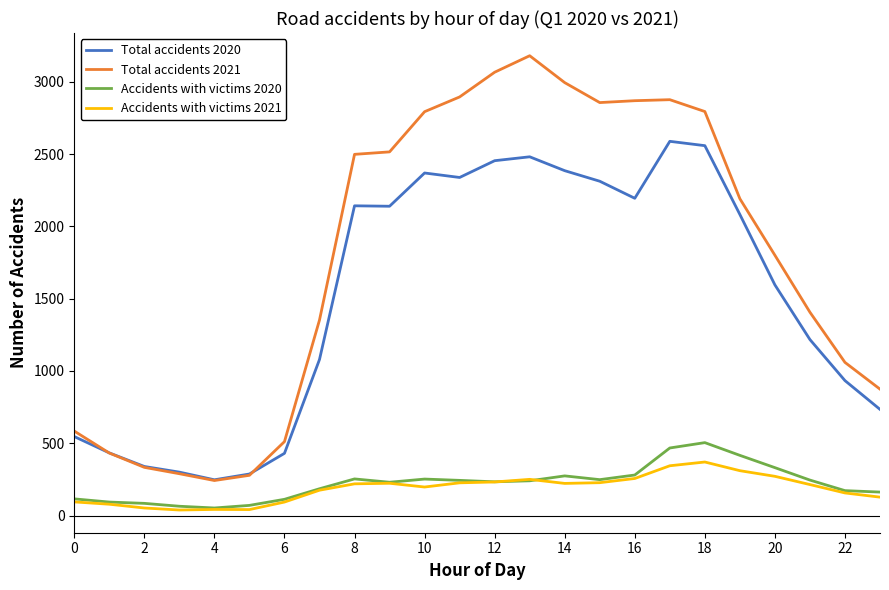

True or false: Accidents with victims 2021 and Total accidents 2020 cross at least once.

False